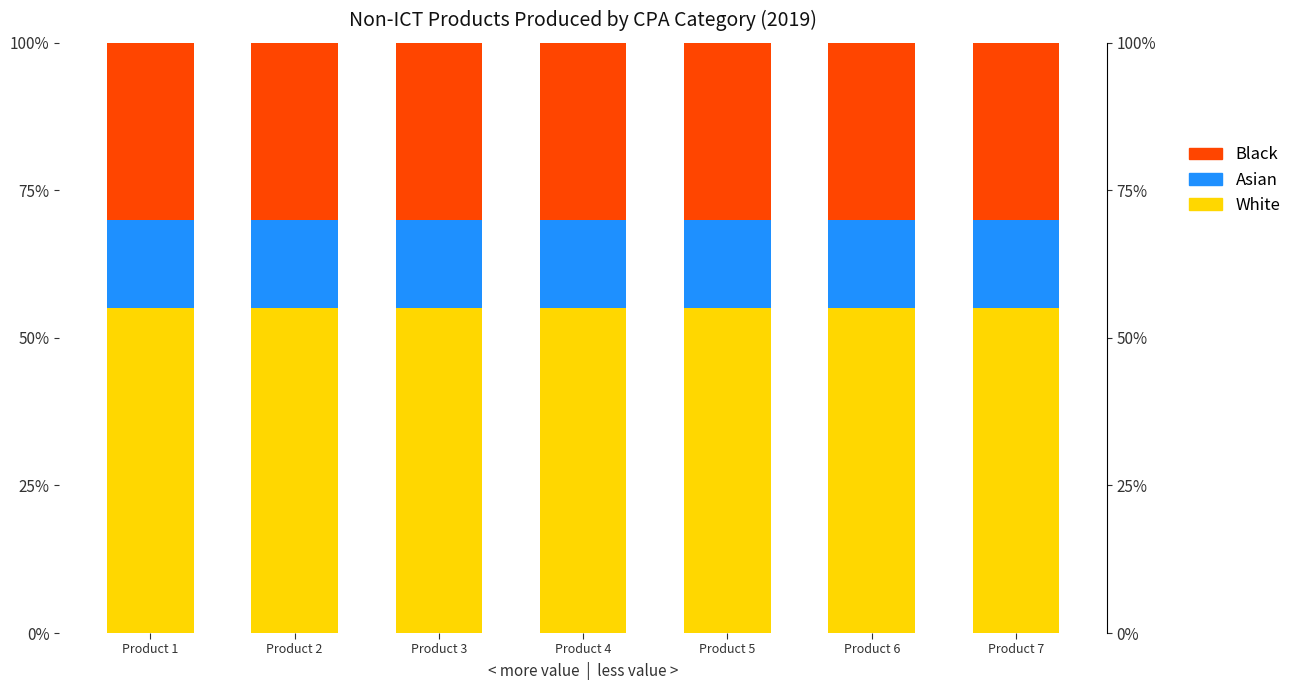

What is the value of the White bar at the 7th from the left?

0.6